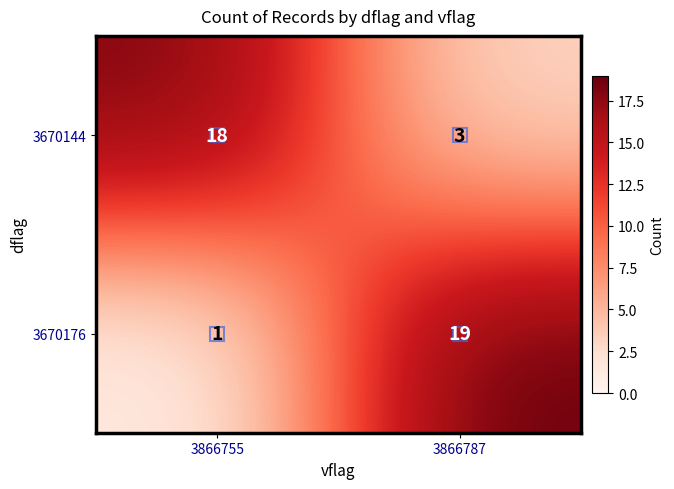

What value does the 3670144 series have at 3866755, to the nearest 10?

20